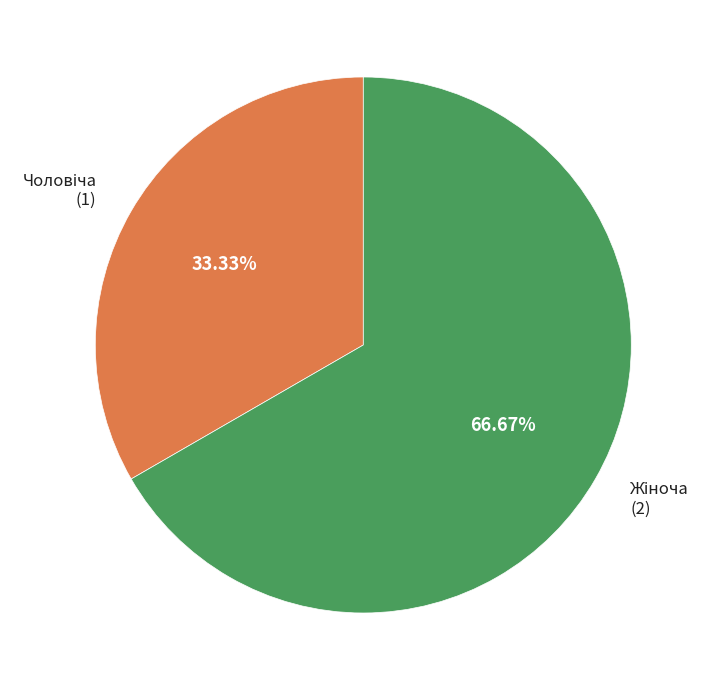

Does any single category account for the majority?

Yes